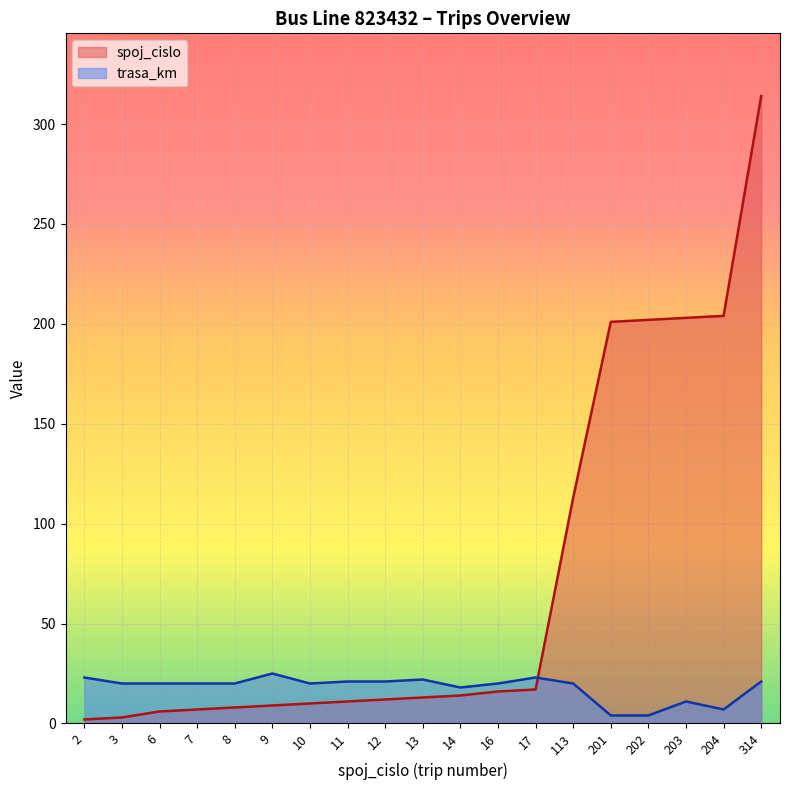

Reading left to right, transcribe all the data shown in this chart.

spoj_cislo: 2	3	6	7	8	9	10	11	12	13	14	16	17	113	201	202	203	204	314
trasa_km: 23	20	20	20	20	25	20	21	21	22	18	20	23	20	4	4	11	7	21